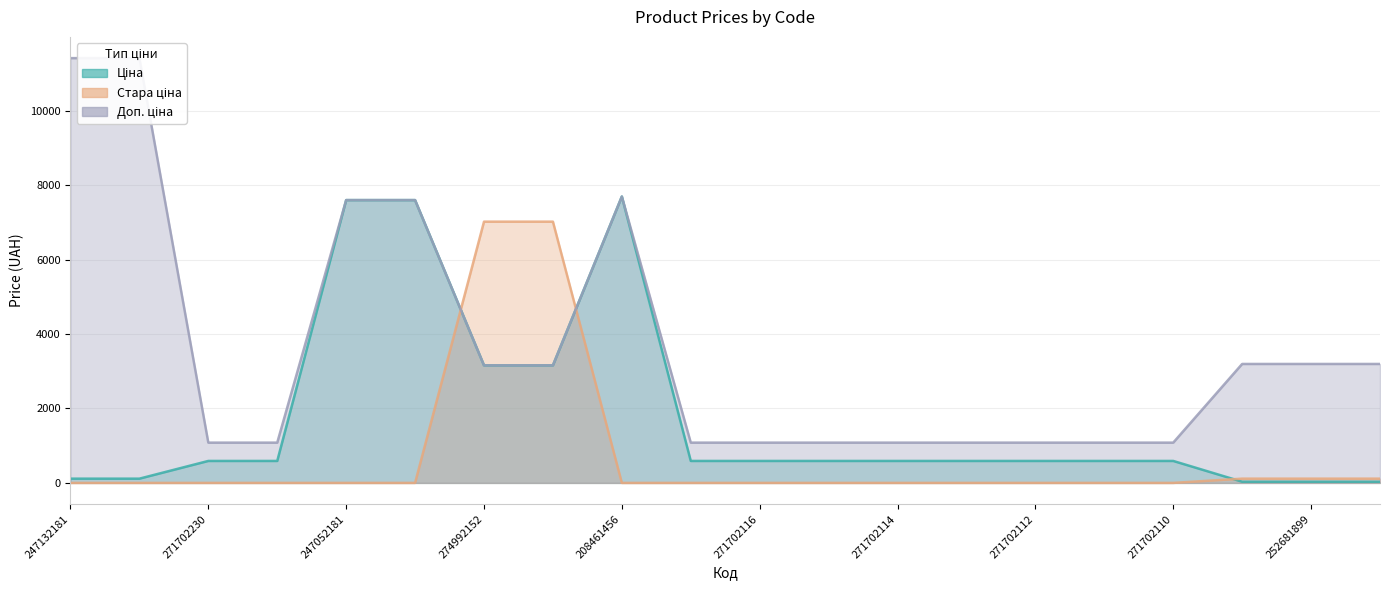

At which label is Стара ціна closest to 3508?

252681900